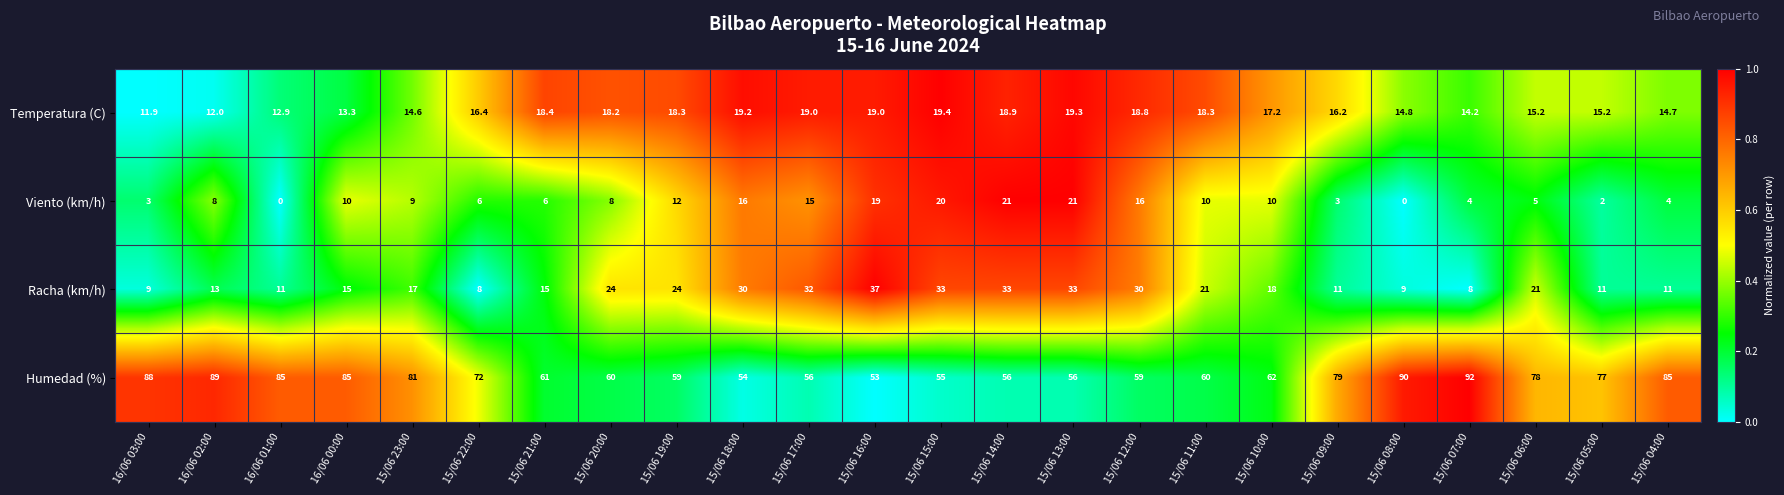

At how many categories does at least one series exceed 51?

24